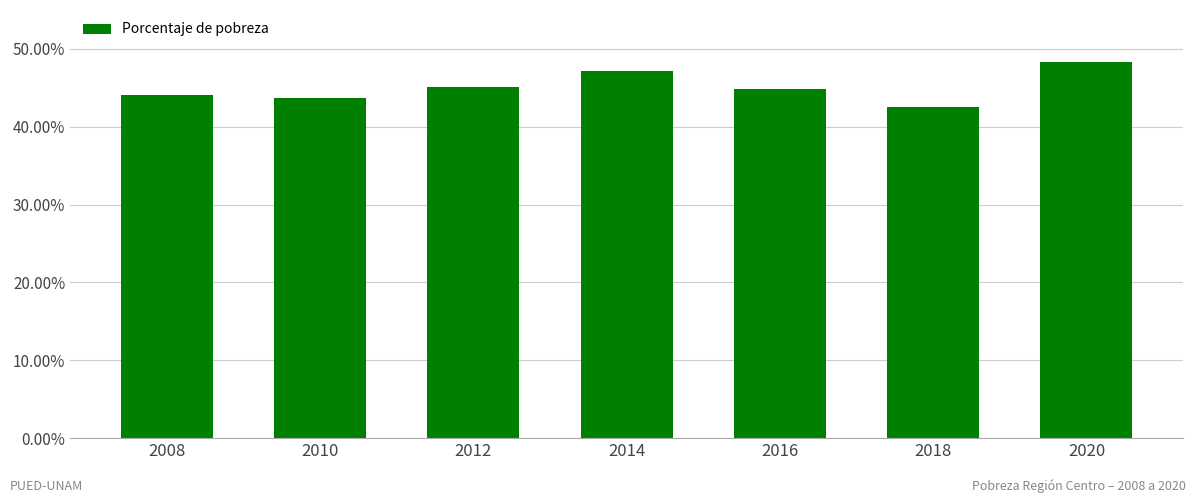

What is the value of the 4th bar from the left?

47.2